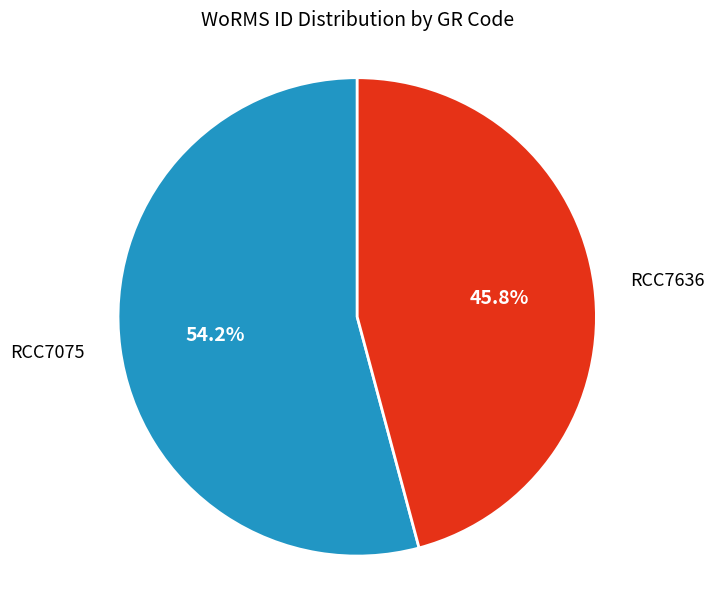

Do RCC7075 and RCC7636 together represent more than half of the pie?

Yes